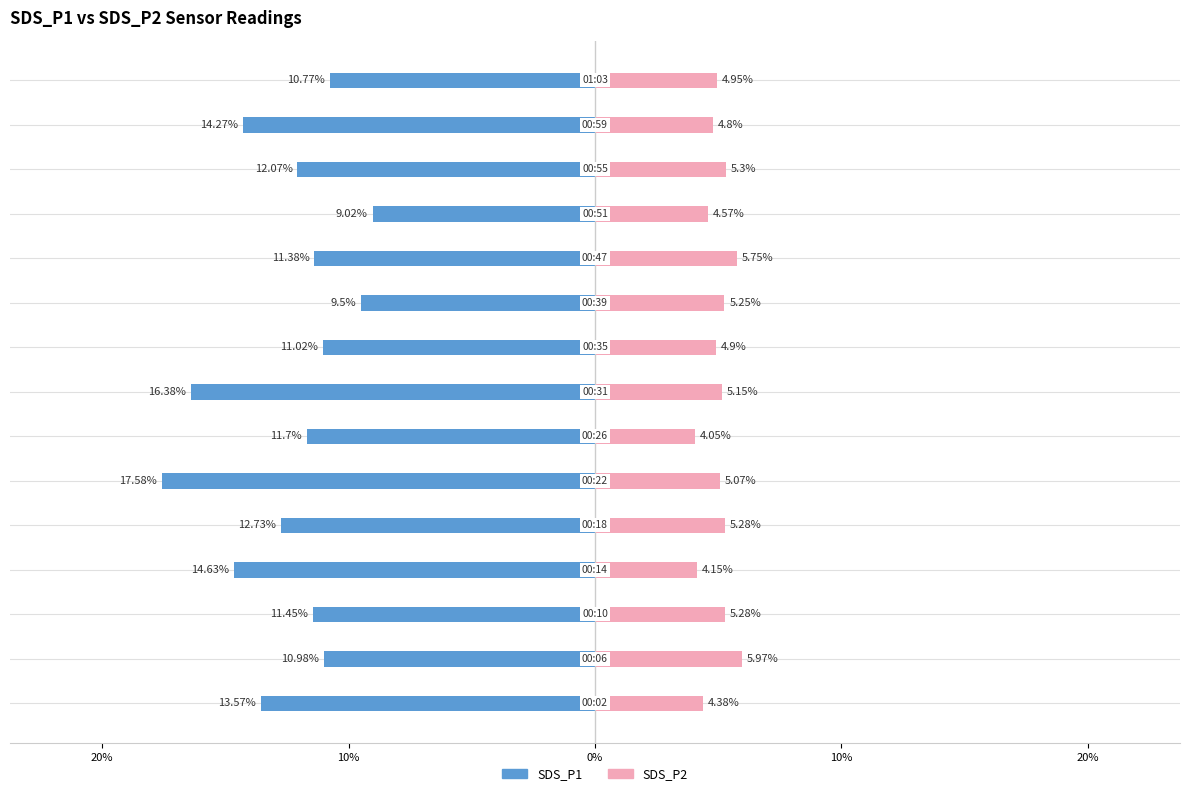

What is the difference between the second highest and minimum values in the SDS_P2 series?

1.7